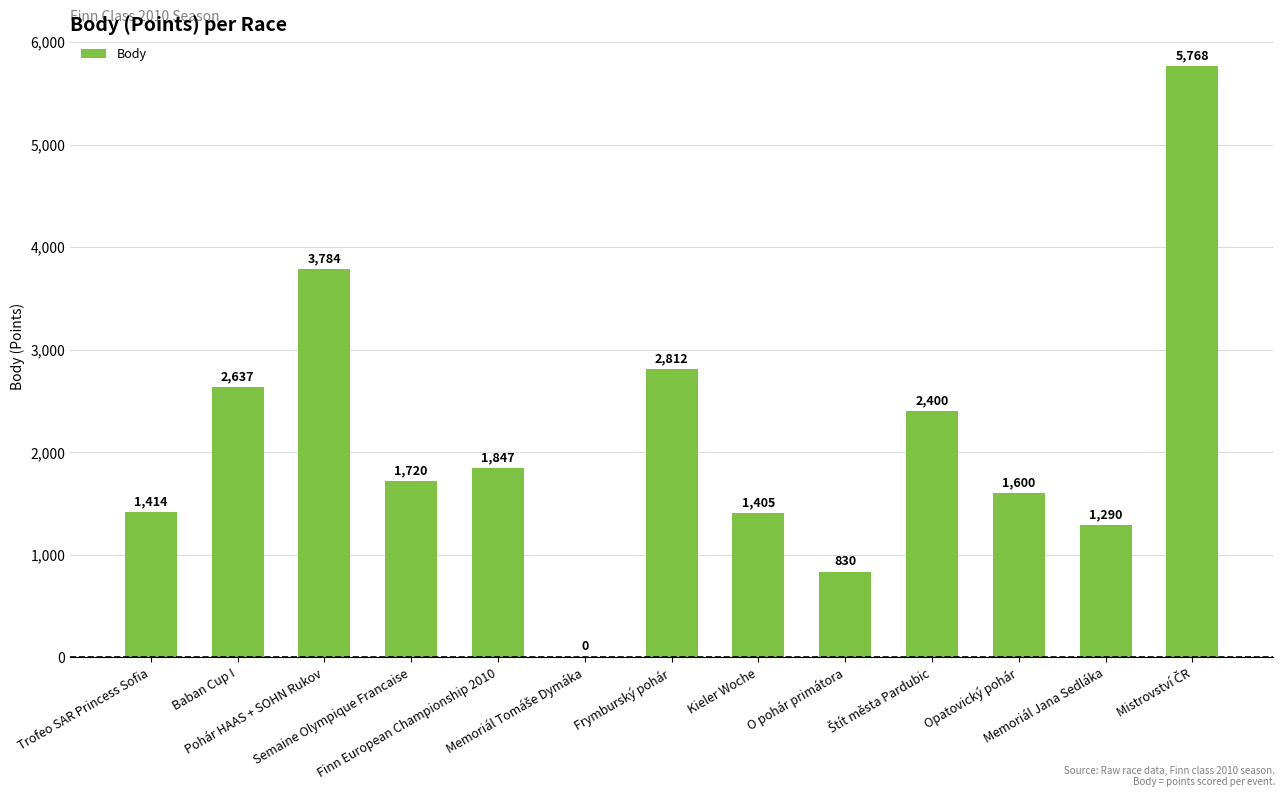

What is the greatest value displayed?

5768